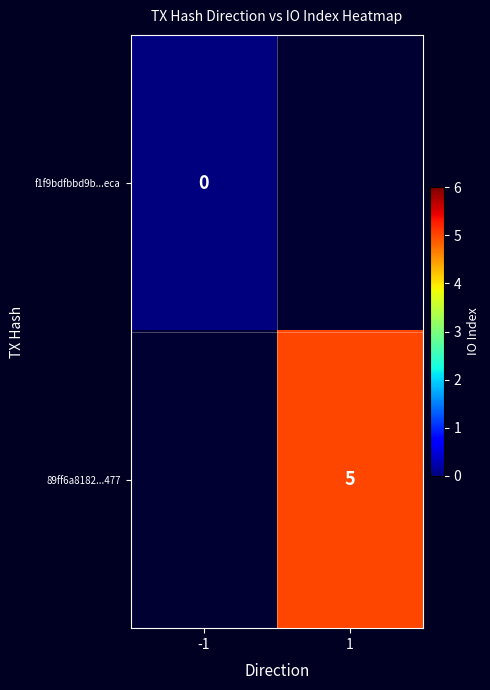

How many distinct data groups are displayed?

2